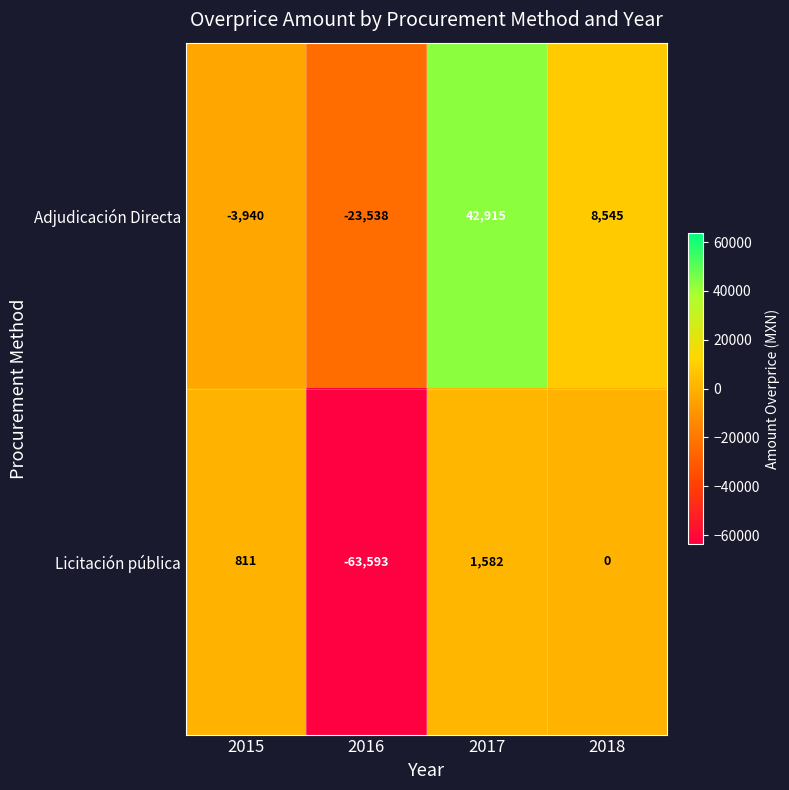

Which series changed the most between 2015 and 2016?

Licitación pública